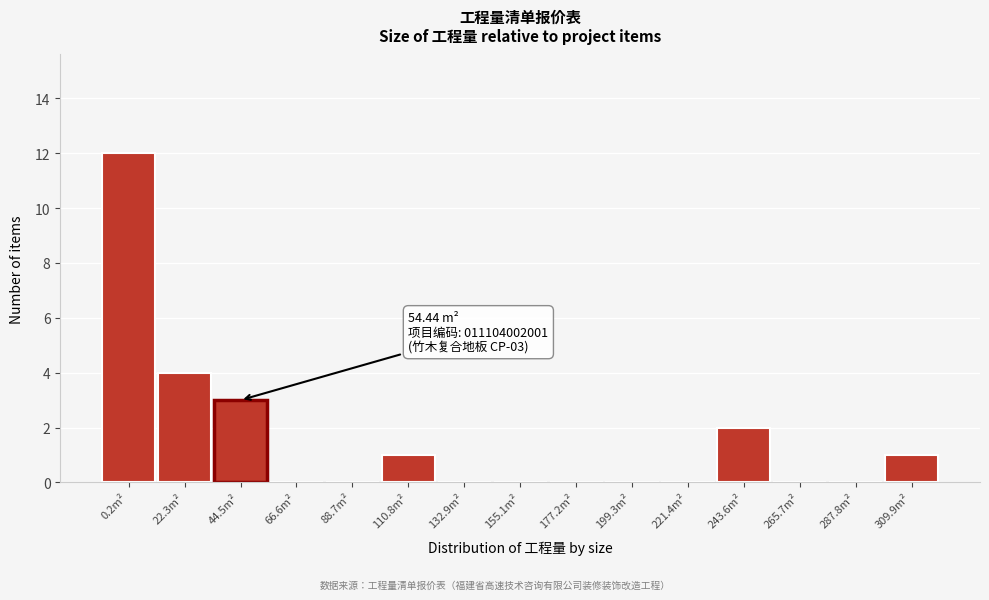

Reading left to right, list all the values displayed in this chart.

0.2m²=12	22.3m²=4	44.5m²=3	66.6m²=0	88.7m²=0	110.8m²=1	132.9m²=0	155.1m²=0	177.2m²=0	199.3m²=0	221.4m²=0	243.6m²=2	265.7m²=0	287.8m²=0	309.9m²=1